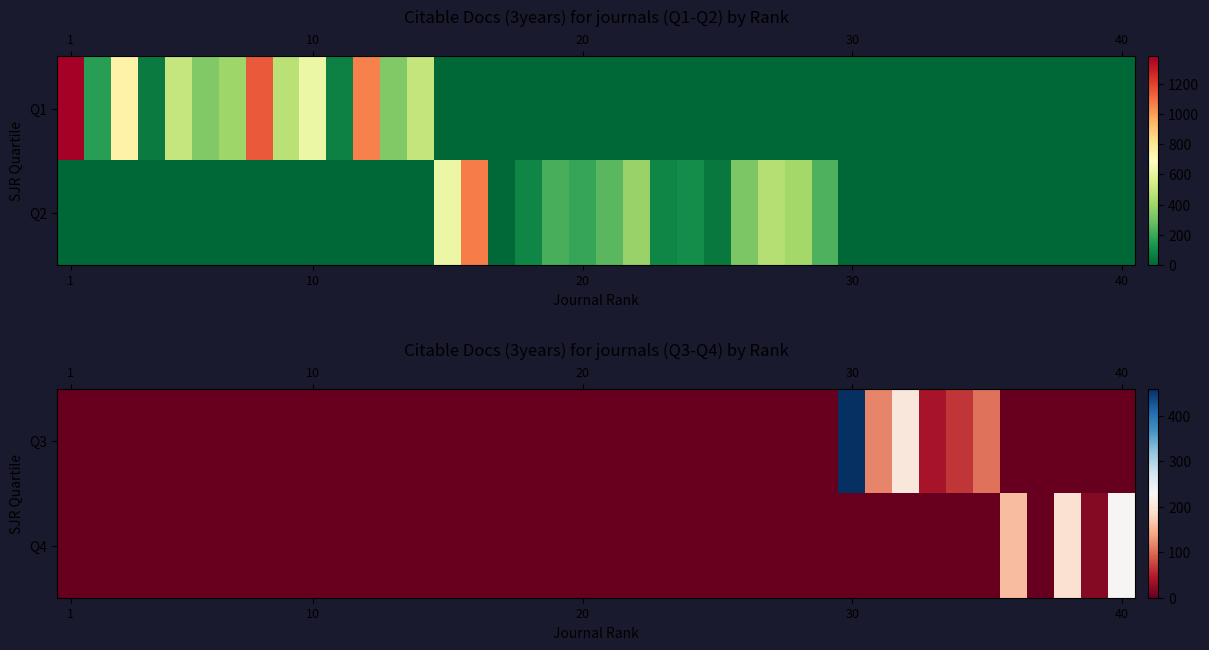

The value of Q3 at 30 is 191. True or false?

False